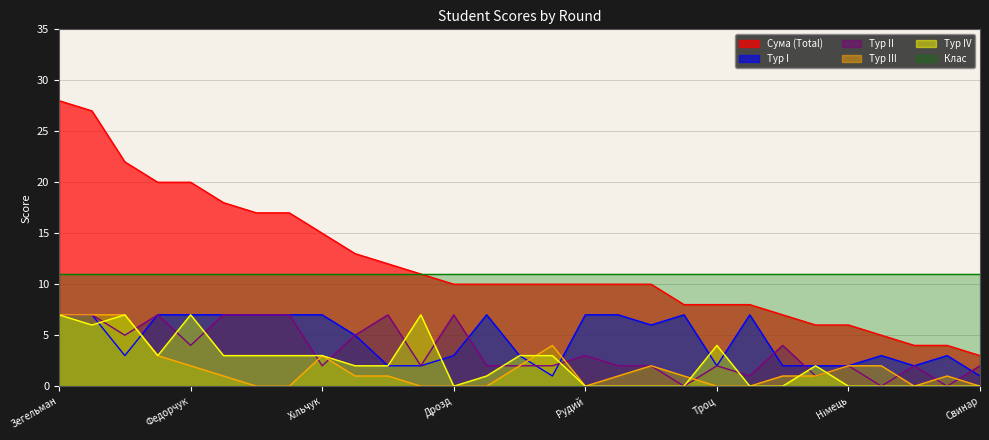

How many interior local valleys does the III series have?

2